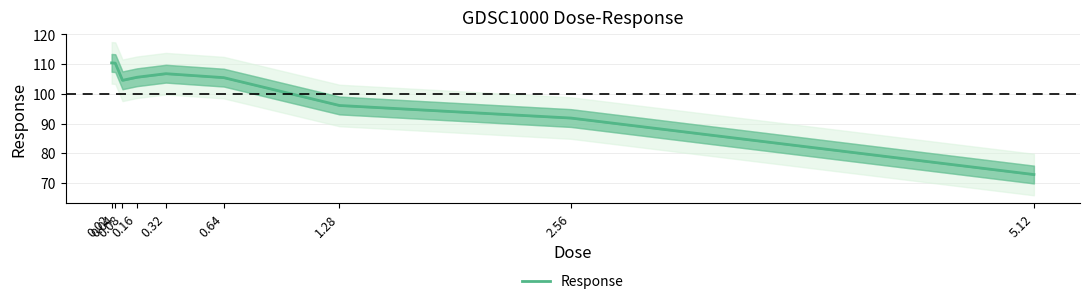

The chart shows a value of 72.8 at 5.12. True or false?

True